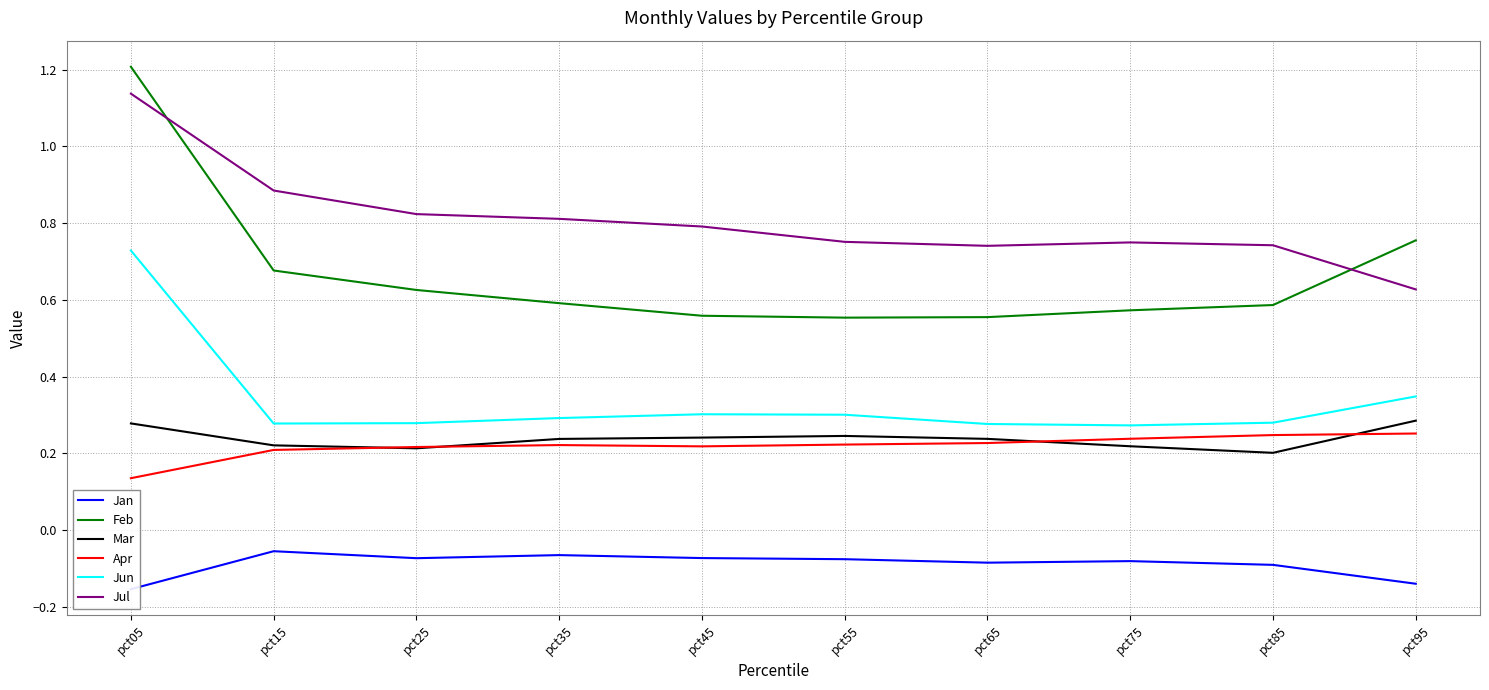

What is the approximate value of Jan at pct65?

-0.1